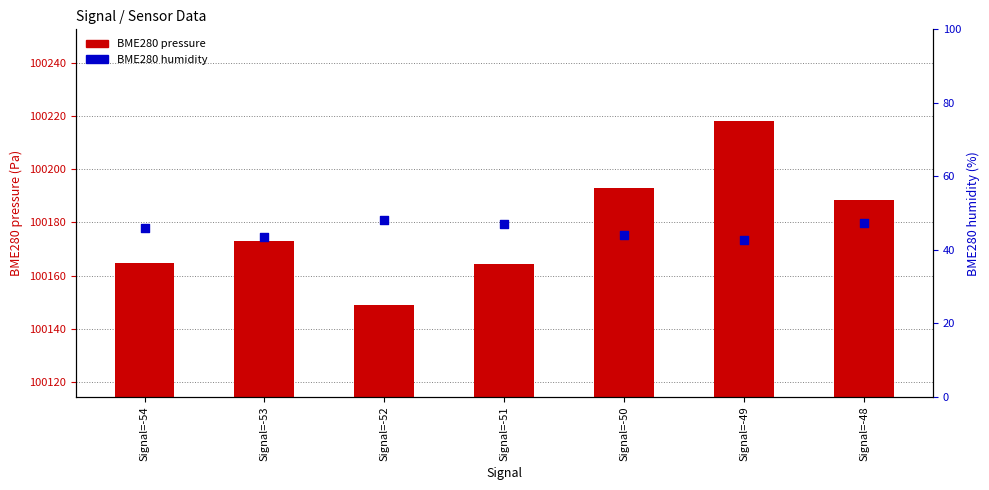

Which series contains the highest Y value?

BME280 pressure